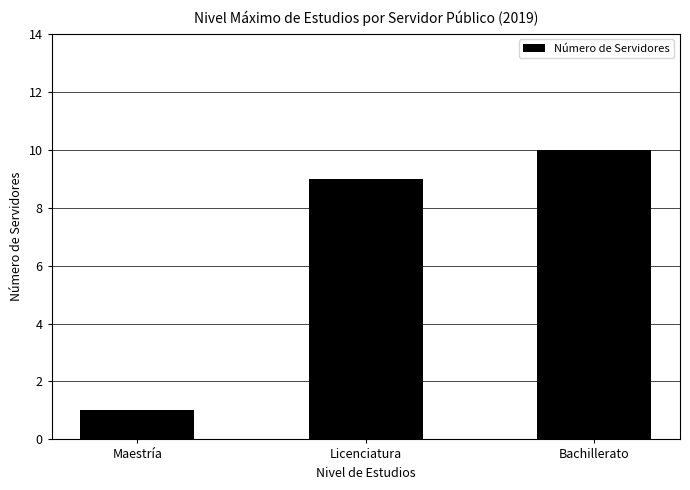

List the labels in order of value, smallest first.

Maestría, Licenciatura, Bachillerato